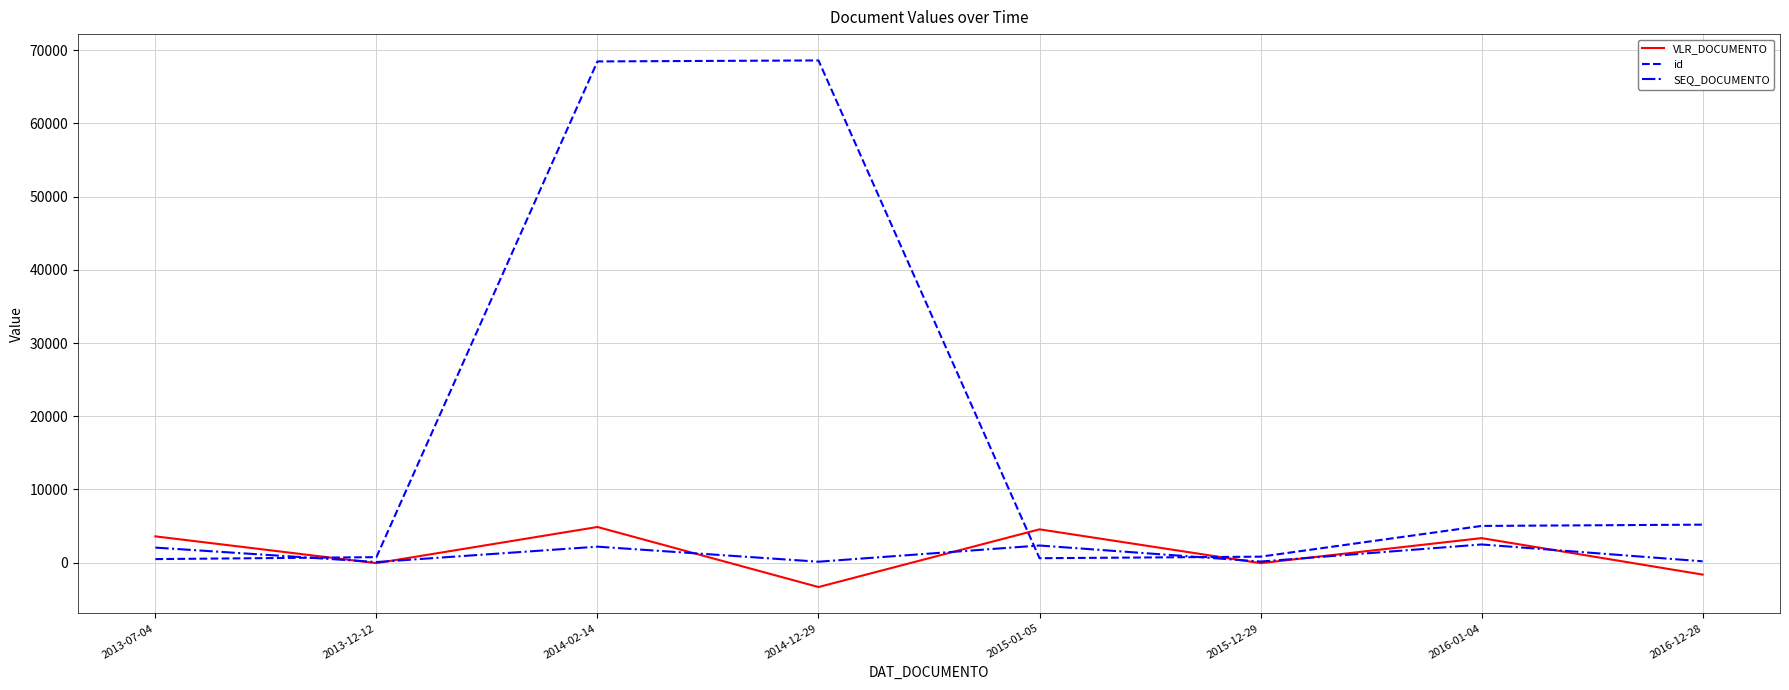

Rank the series at 2016-01-04 from lowest to highest value.

SEQ_DOCUMENTO, VLR_DOCUMENTO, id